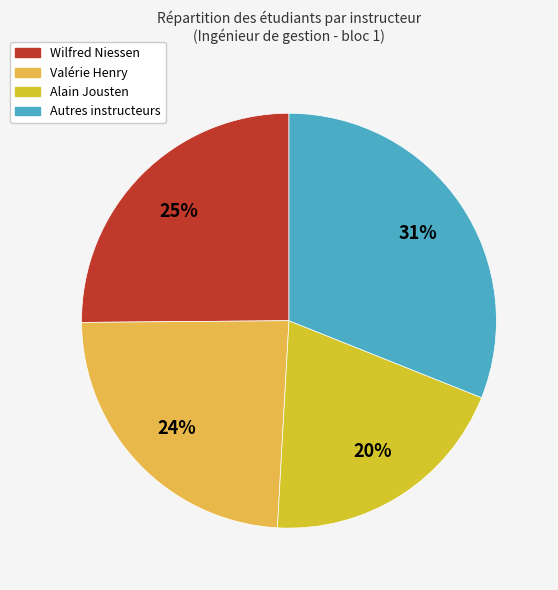

How many slices are in this pie chart?

4